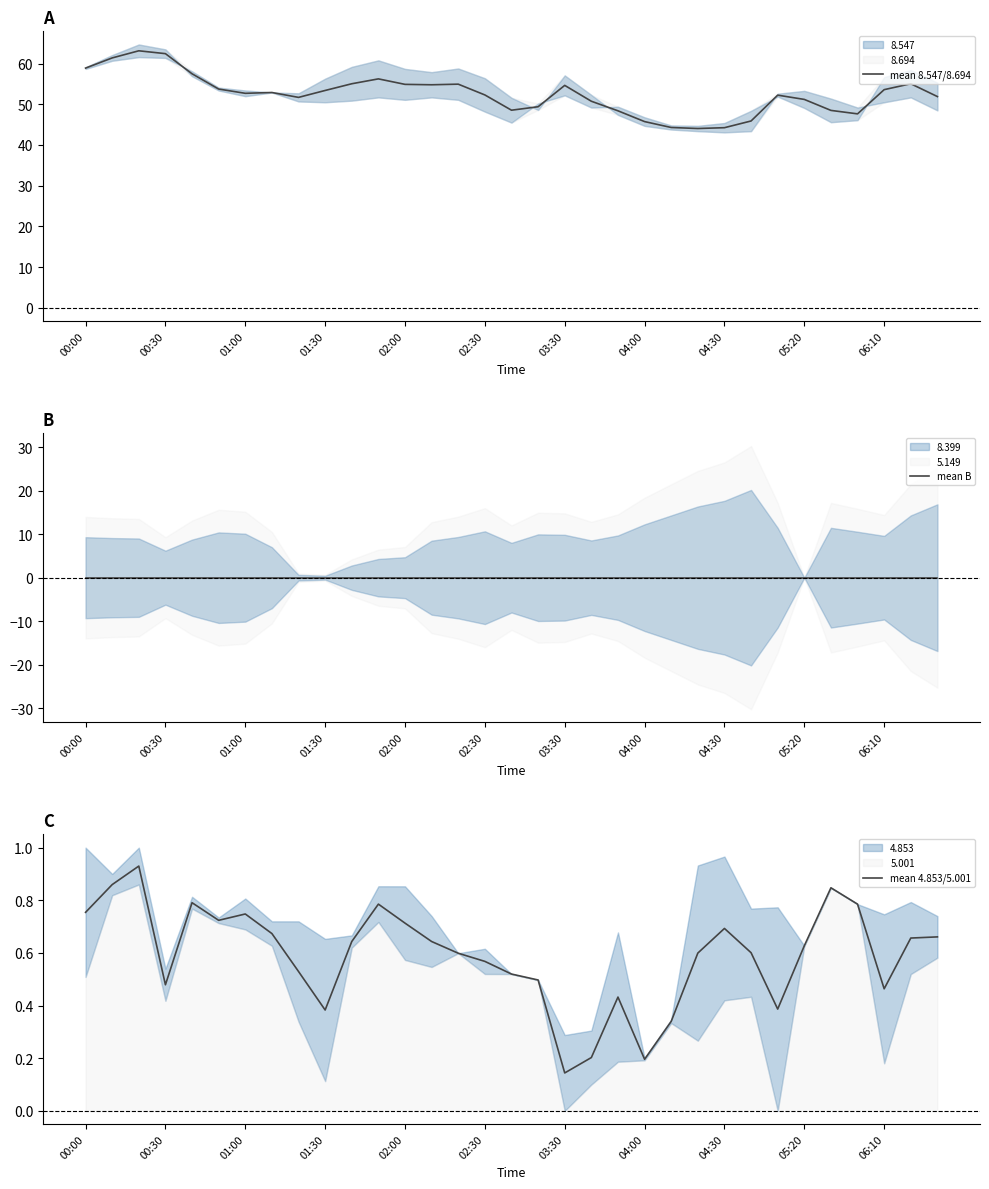

At how many categories does at least one series exceed 58?

4